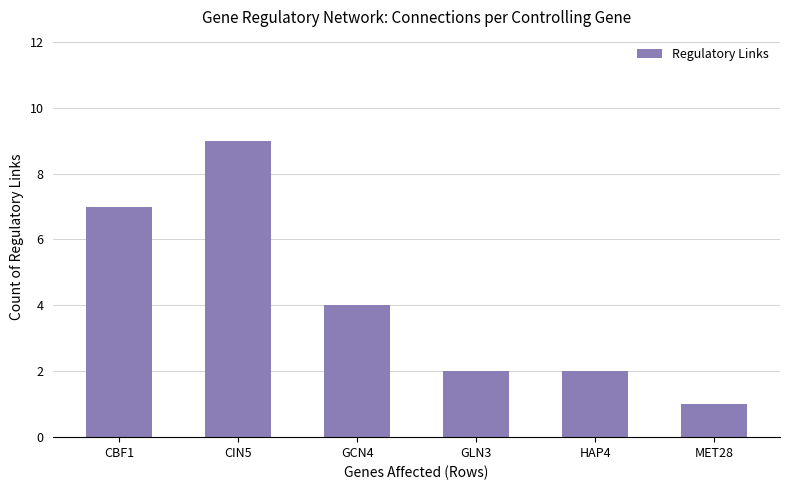

Does the chart contain any negative values?

No